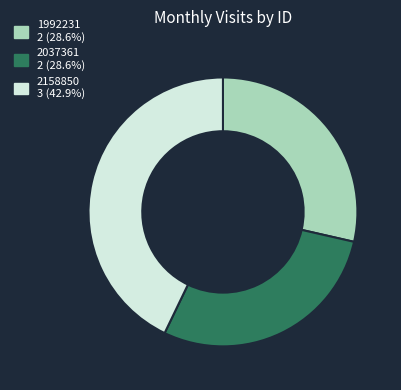

Is the sum of 2037361 and 2158850 greater than half?

Yes